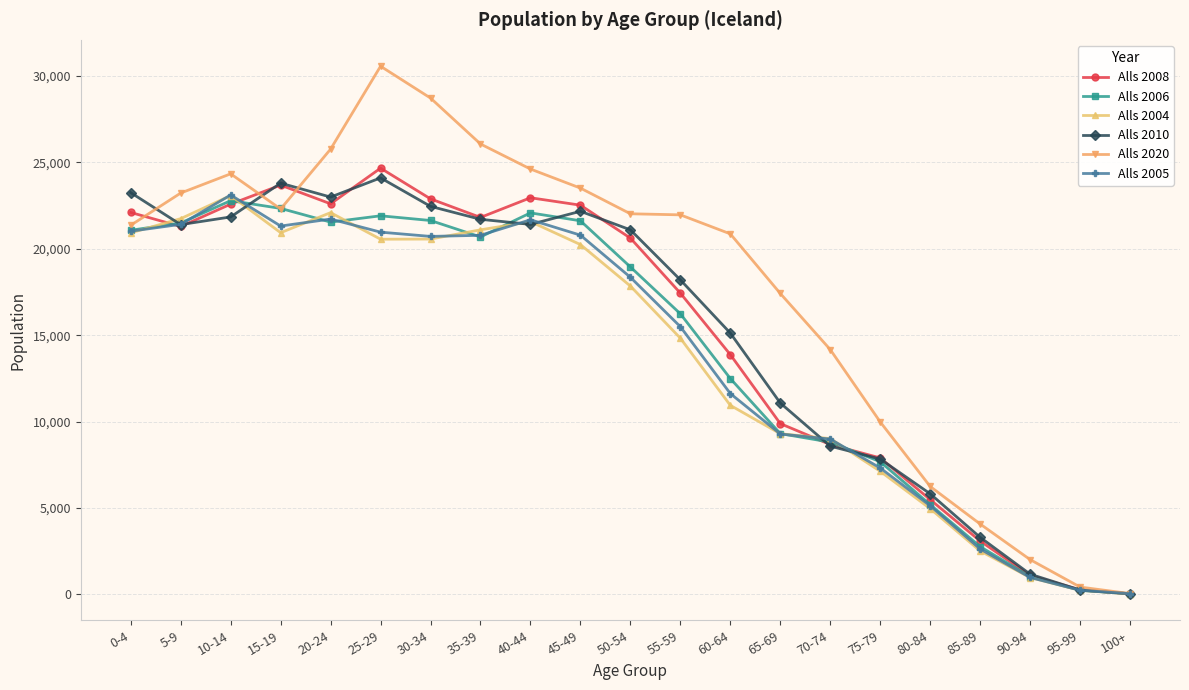

At which category does Alls 2020 reach its first local peak?

10-14